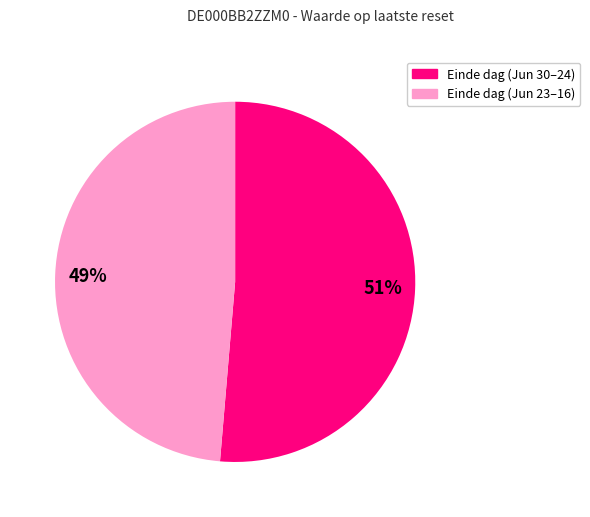

Does any single category account for the majority?

Yes